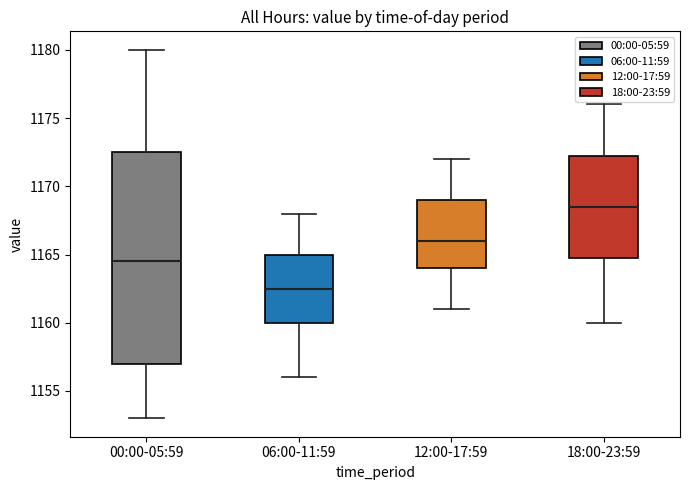

Which box has the lowest median line?

06:00-11:59